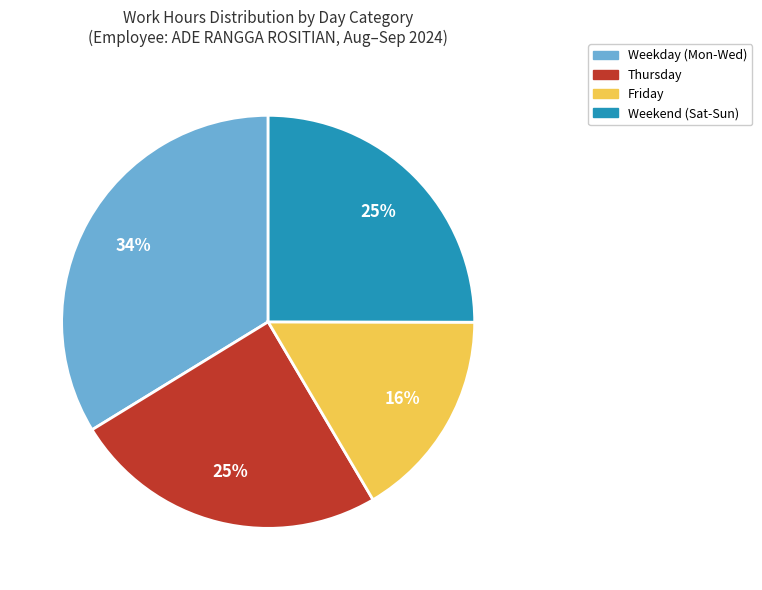

Is there a majority slice in this chart?

No